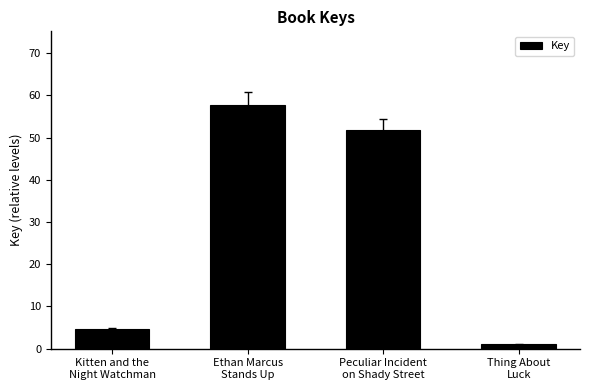

Which label corresponds to the smallest value in the chart?

Thing About
Luck